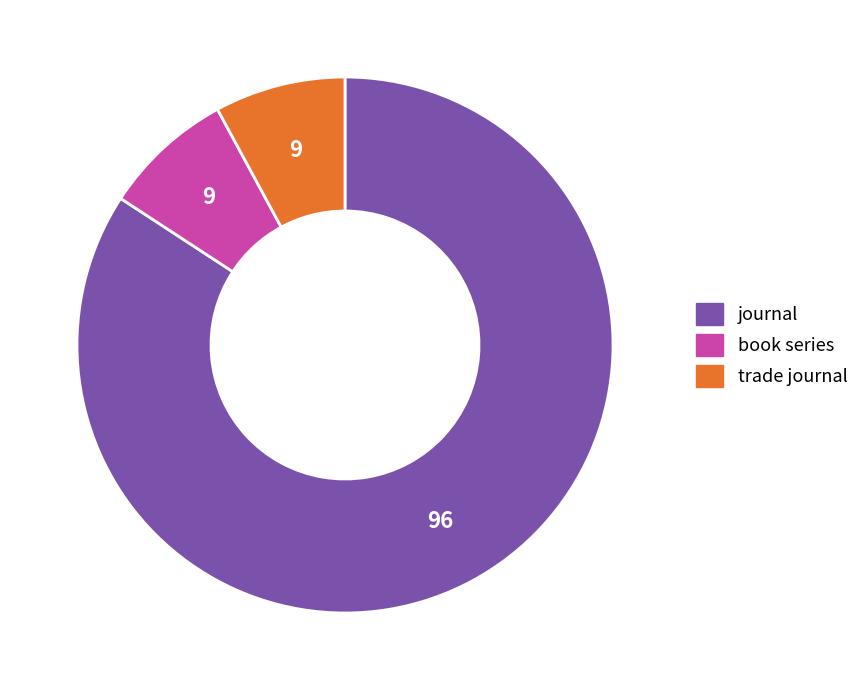

Is it true that book series is 1% of the pie?

False